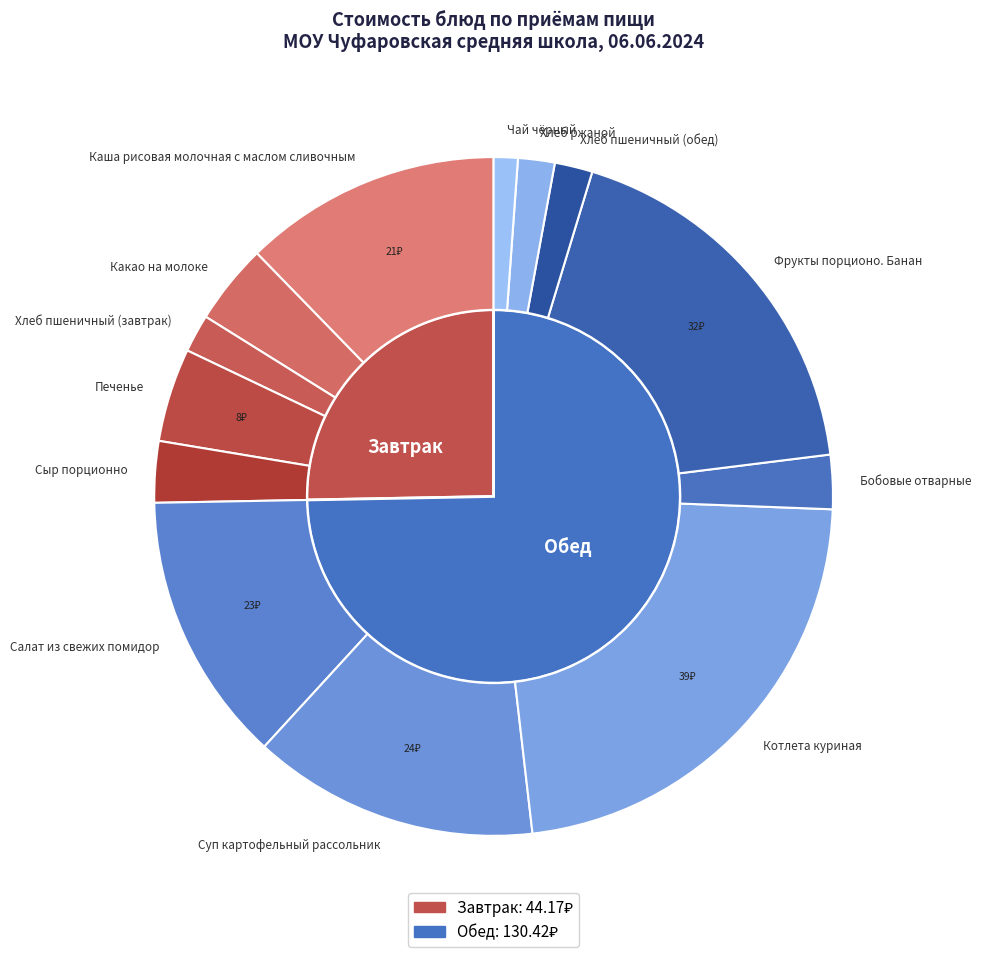

Count the number of slices in the pie.

13